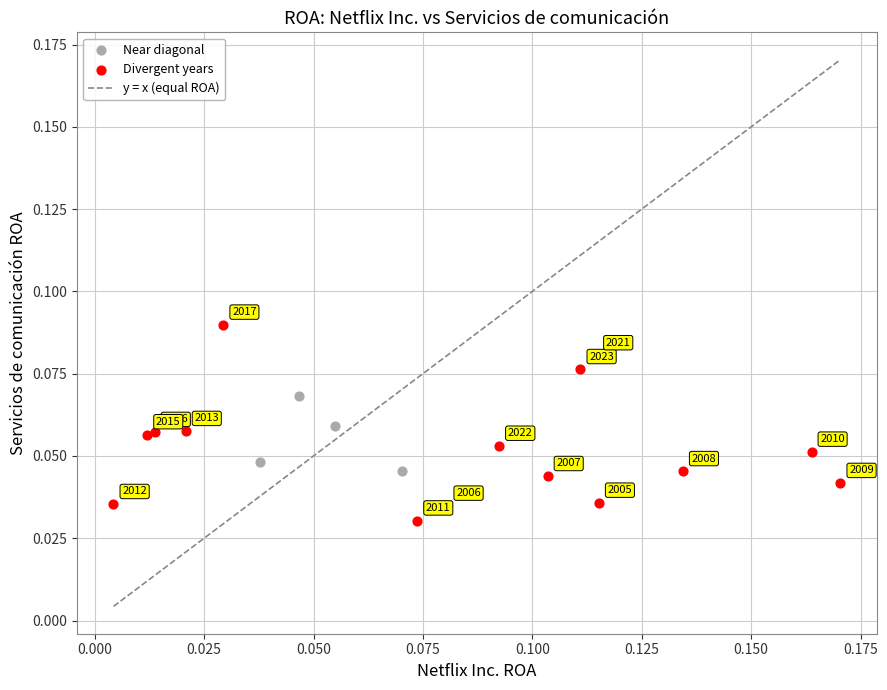

Which series has the largest Y range (max minus min)?

Divergent years